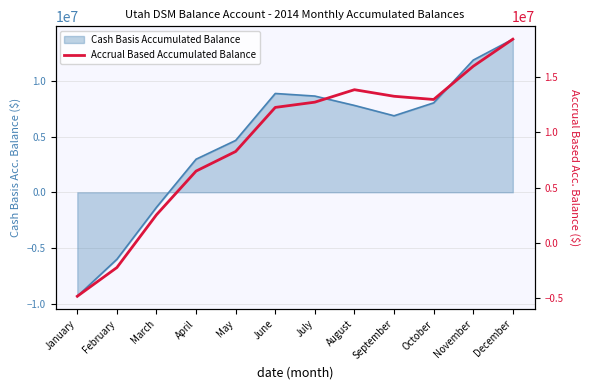

The value at November is 15967570.7. True or false?

True